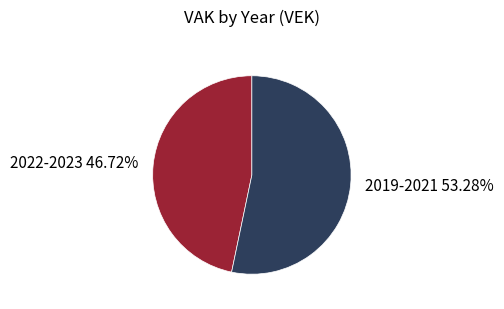

What is the ratio of the value at 2022-2023 46.72% to the value at 2019-2021 53.28%?

0.9